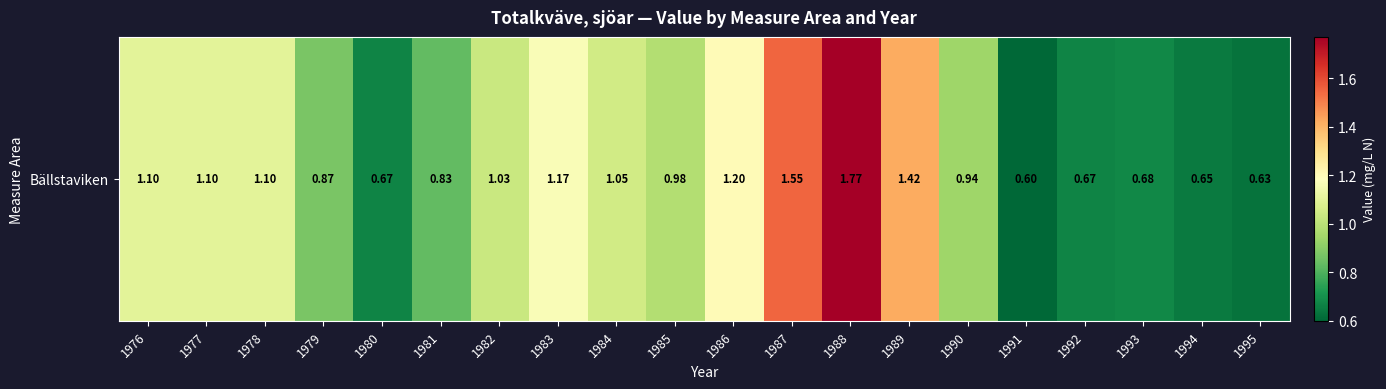

At which category does the chart reach its minimum across all series?

1991